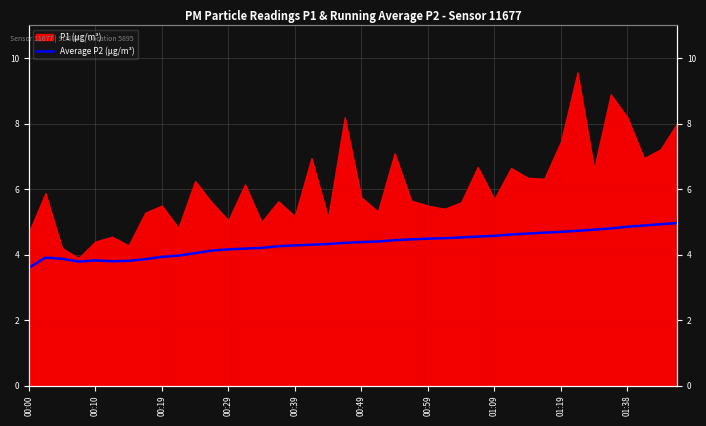

Is it true that the value at 00:39 is 7.3?

False